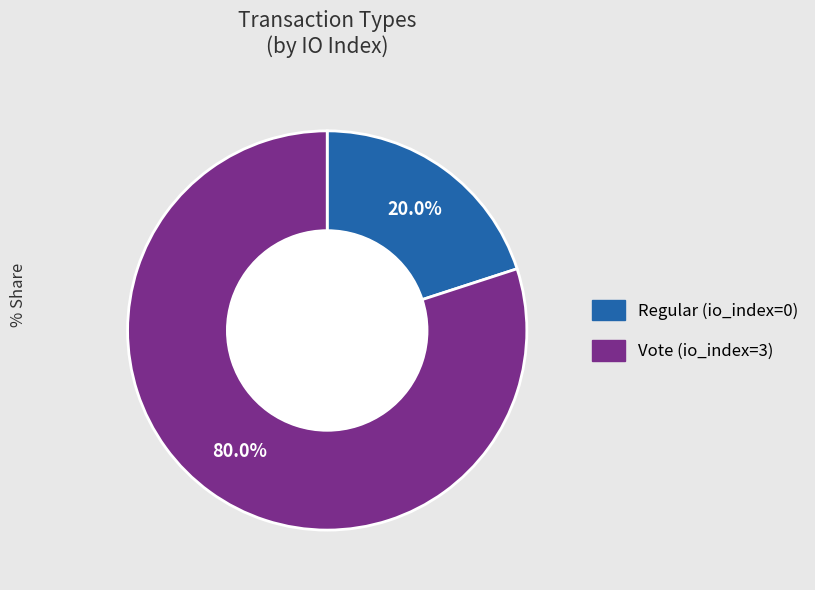

Count the number of slices in the pie.

2